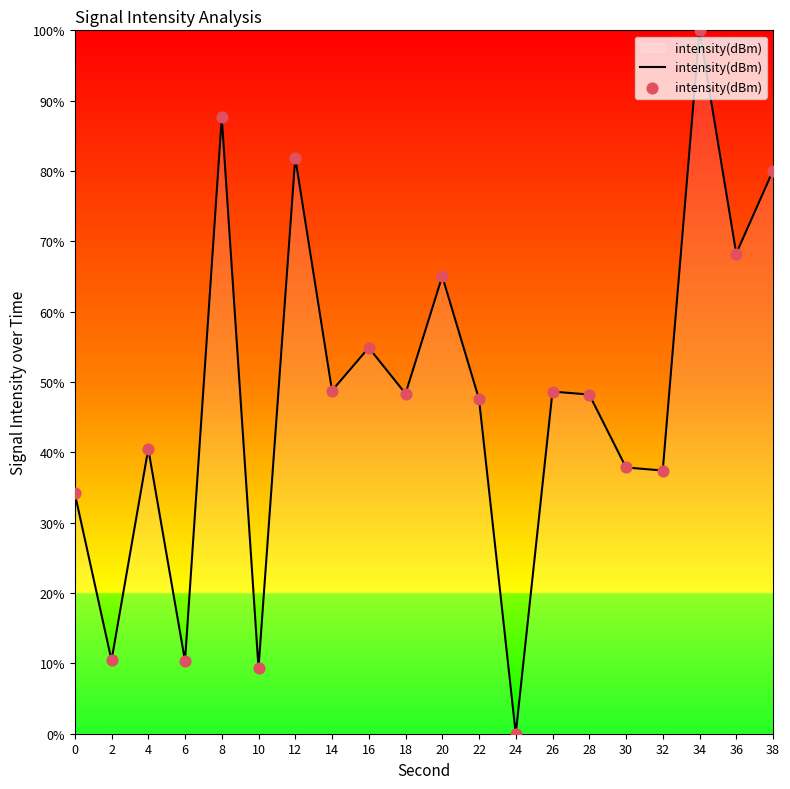

What is the change in value from 16 to 36?

+13.4